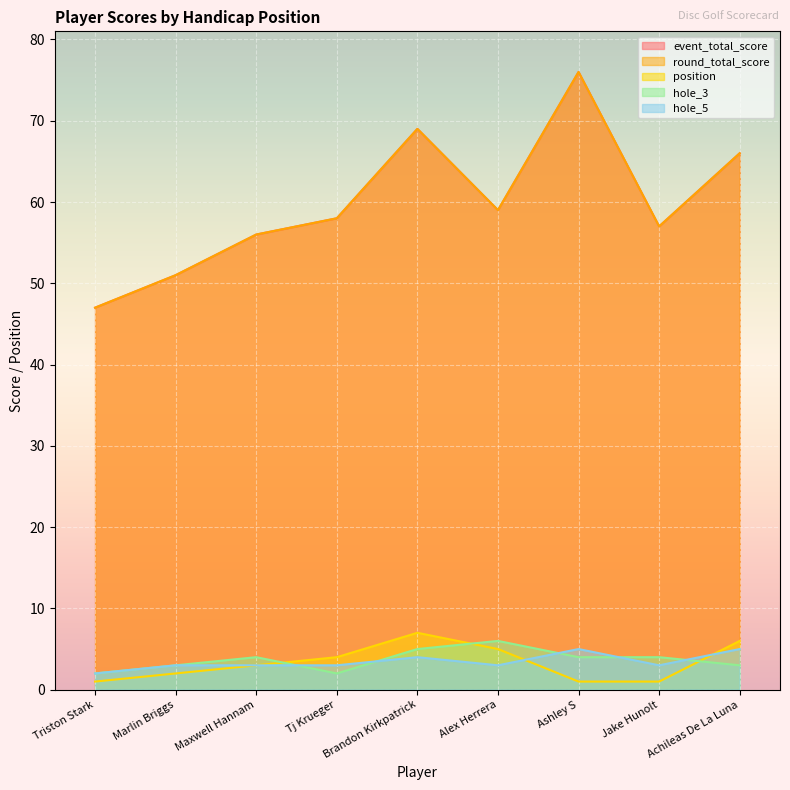

How many interior local peaks does the event_total_score series have?

2